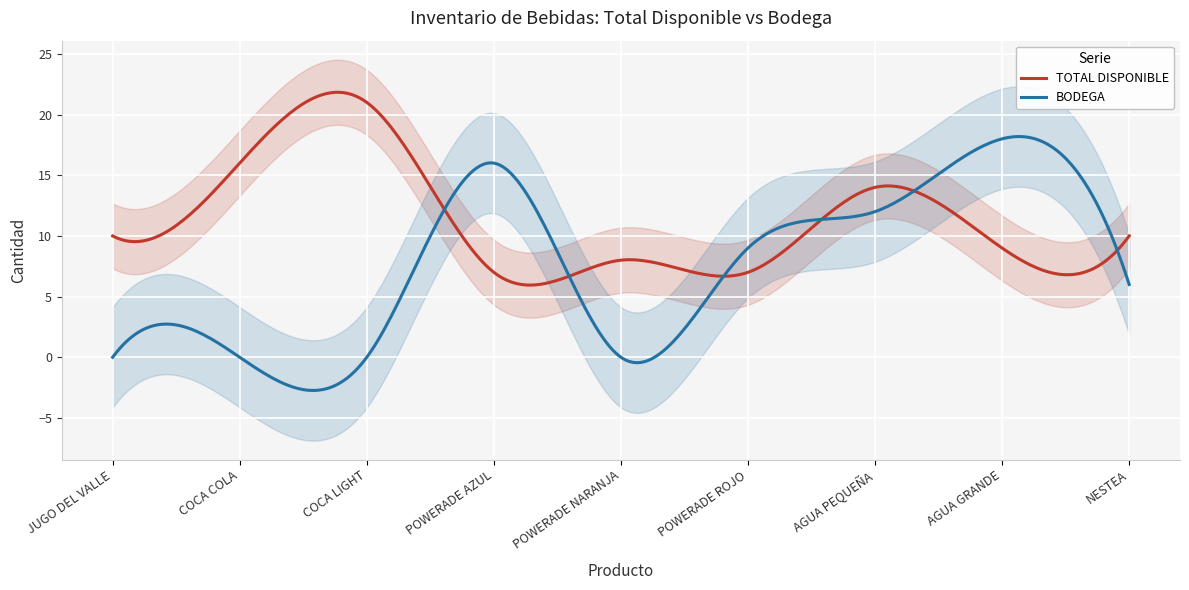

How many times do TOTAL DISPONIBLE and BODEGA cross each other?

6